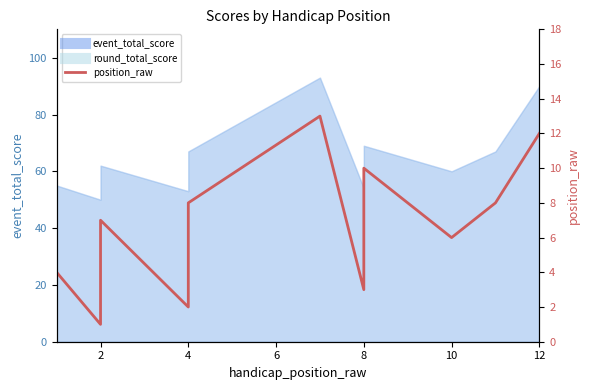

True or false: the data shows 8 at 10.

True